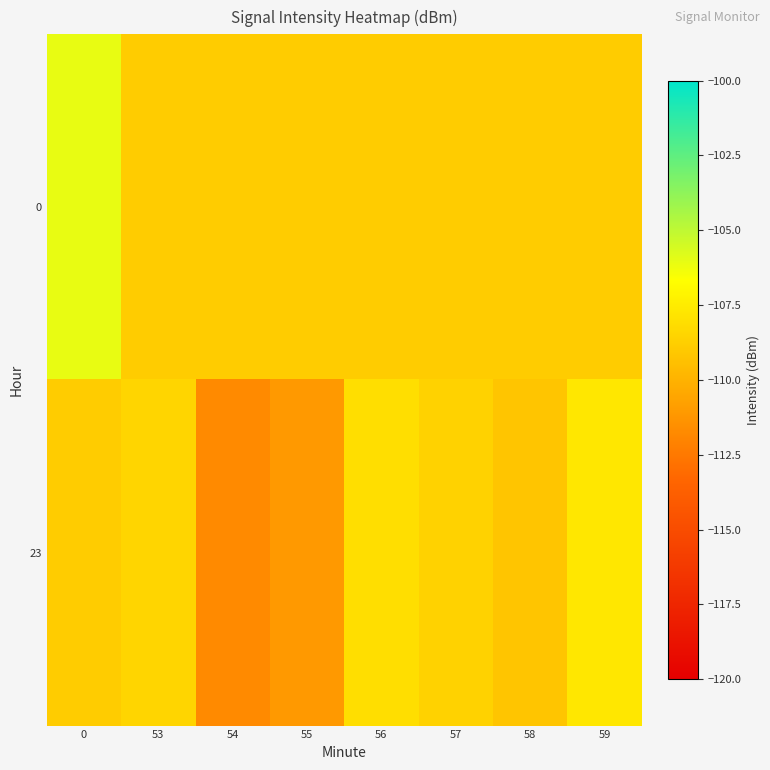

Count the number of data series in this chart.

2